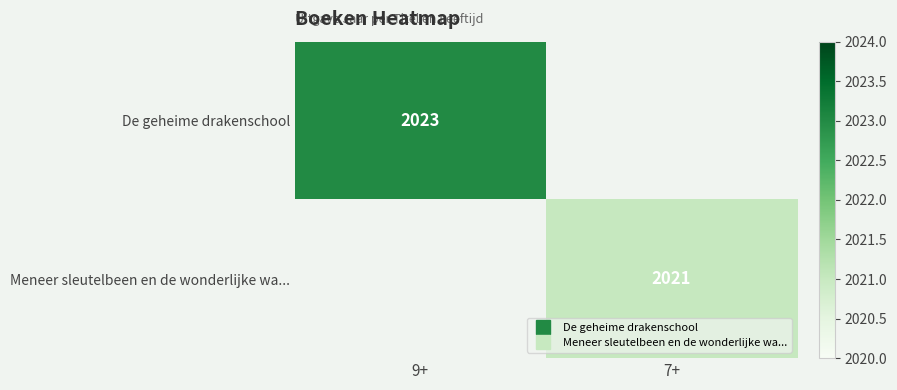

Rank the categories by Meneer sleutelbeen en de wonderlijke wa... value from highest to lowest.

9+, 7+